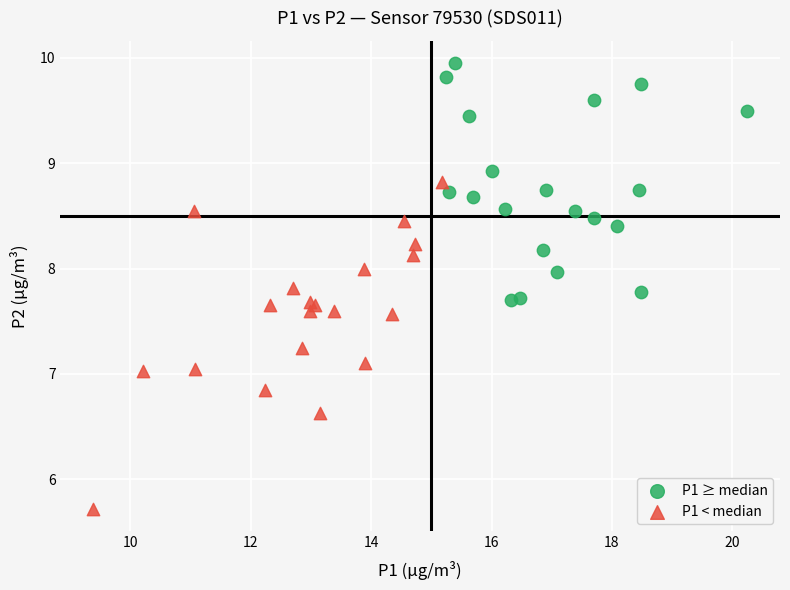

Which series contains the highest Y value?

P1 ≥ median